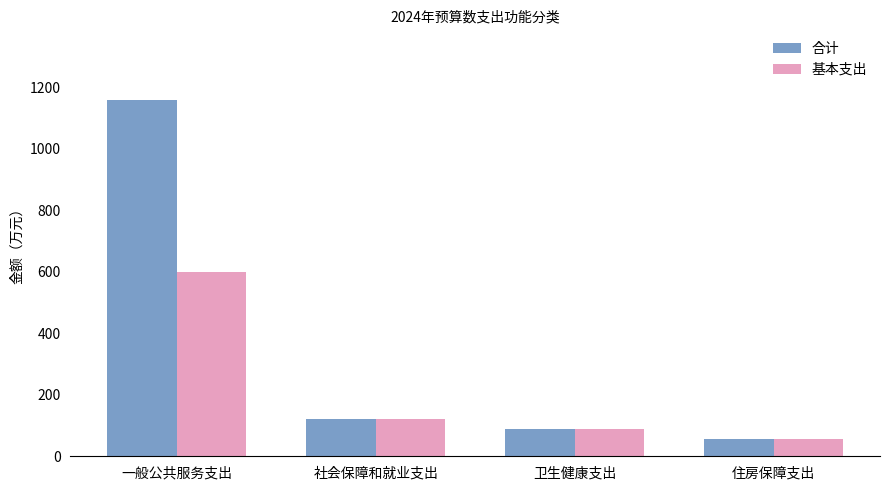

What is the sum of the 合计 values at 一般公共服务支出 and 社会保障和就业支出?

1277.7